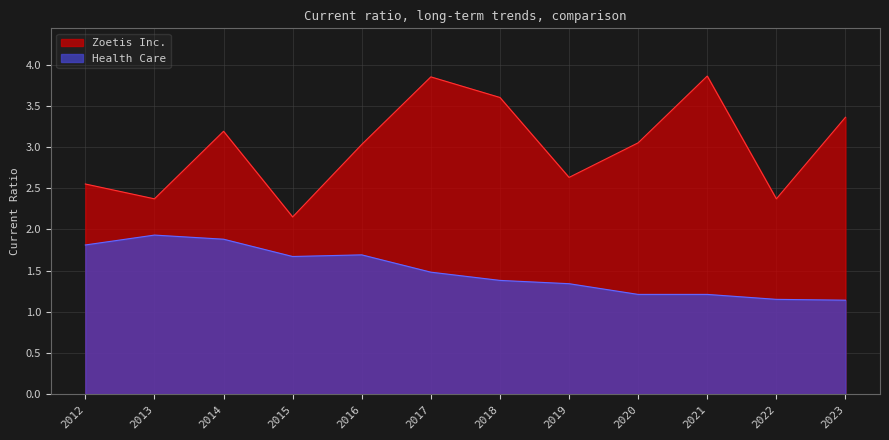

The value of Zoetis Inc. at 2015 is 2.1. True or false?

True